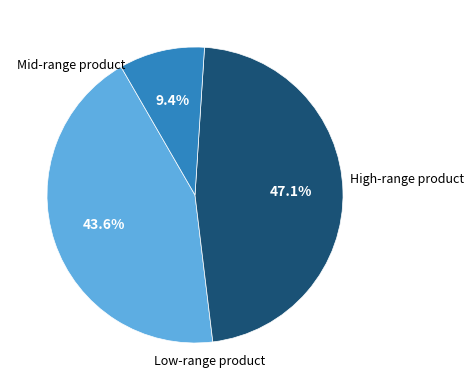

Does any single category account for the majority?

No